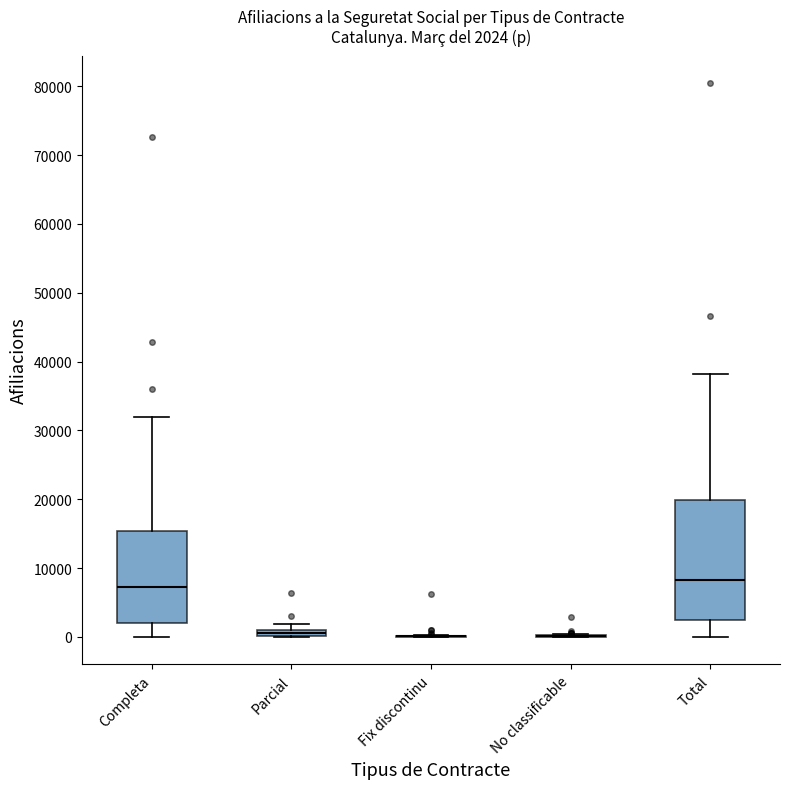

Comparing the boxes themselves (not the whiskers), which one is the tallest?

Total